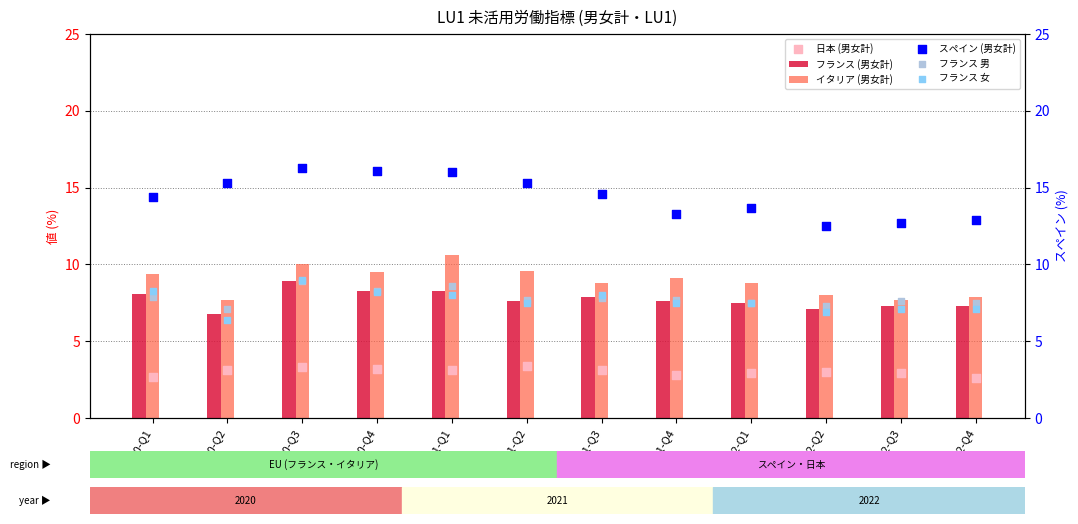

Which series contains the lowest Y value?

日本 (男女計)